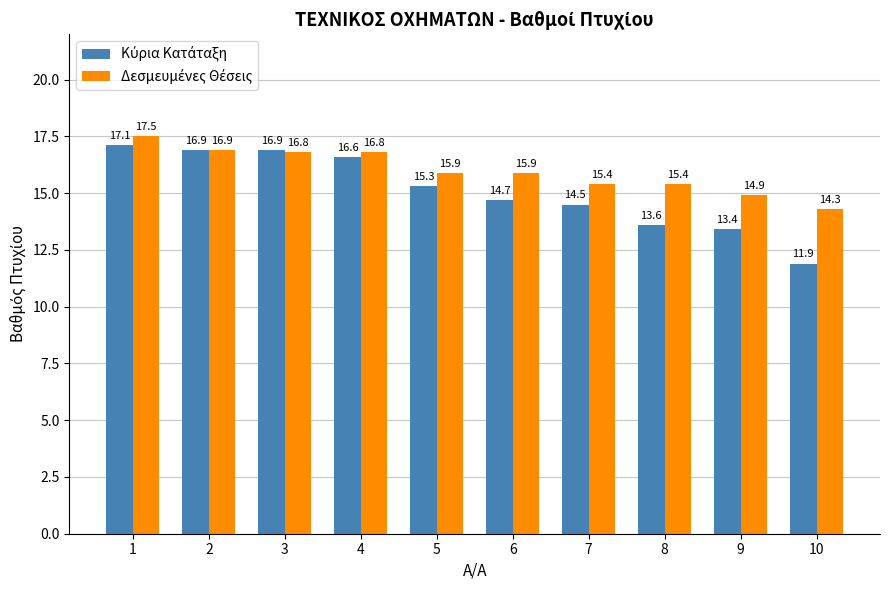

What is the minimum value shown in the chart?

11.9